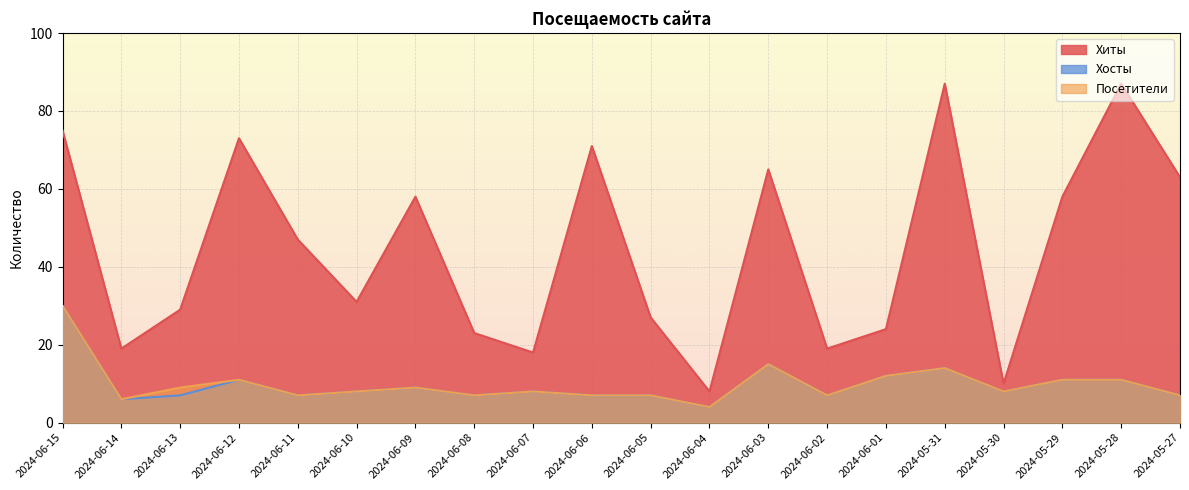

Is the value of Посетители at 2024-06-08 greater than the value of Хиты at 2024-06-10?

No